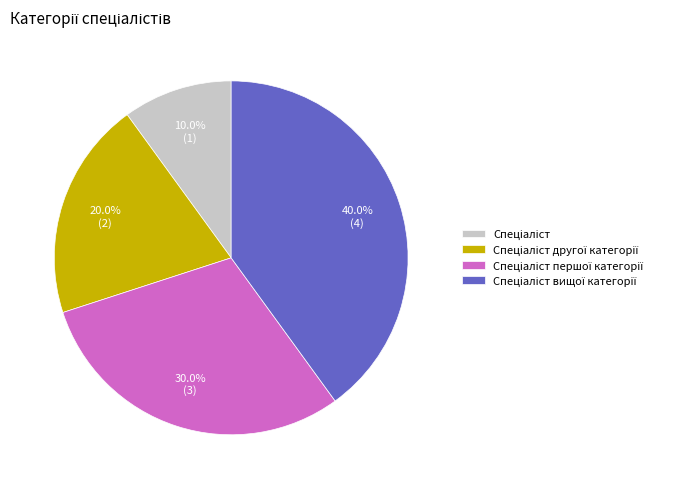

Does any single category account for the majority?

No